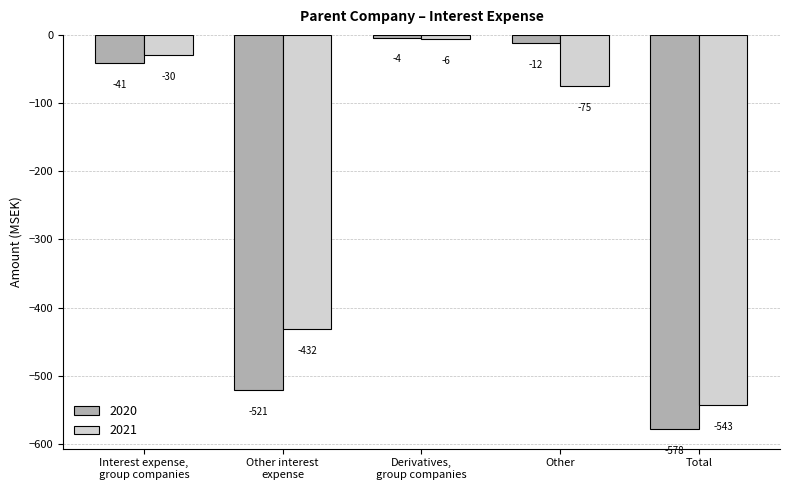

Which series has the largest total across all categories?

2021